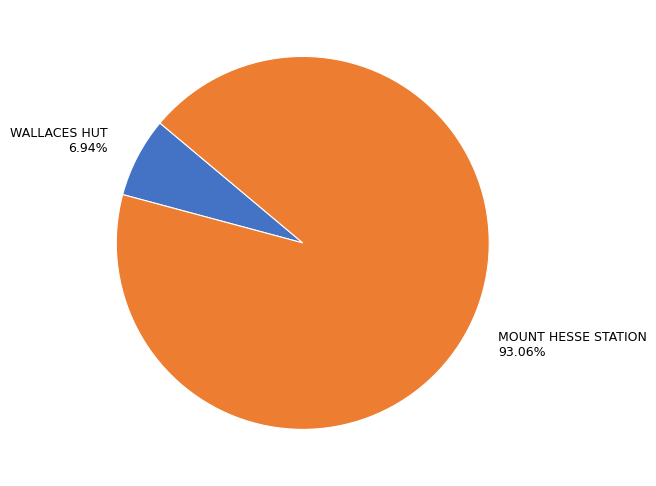

How many segments does this pie chart have?

2